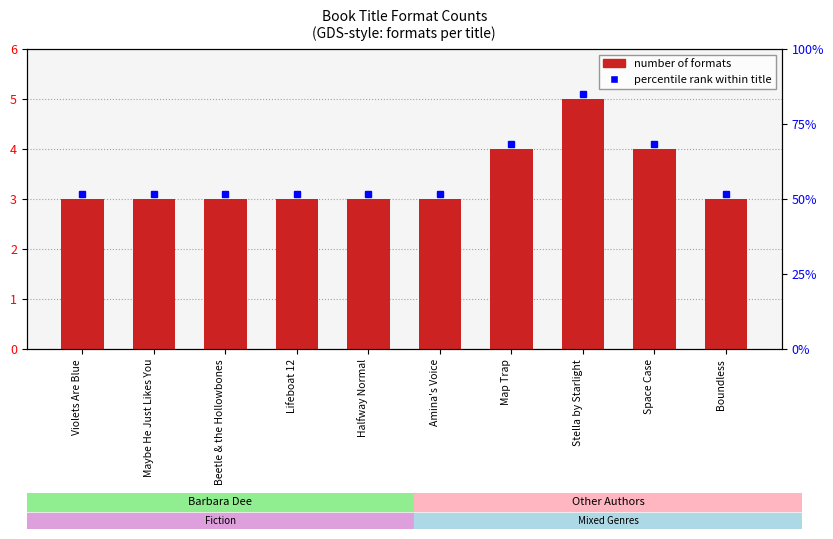

Between Halfway Normal and Stella by Starlight, which is larger?

Stella by Starlight